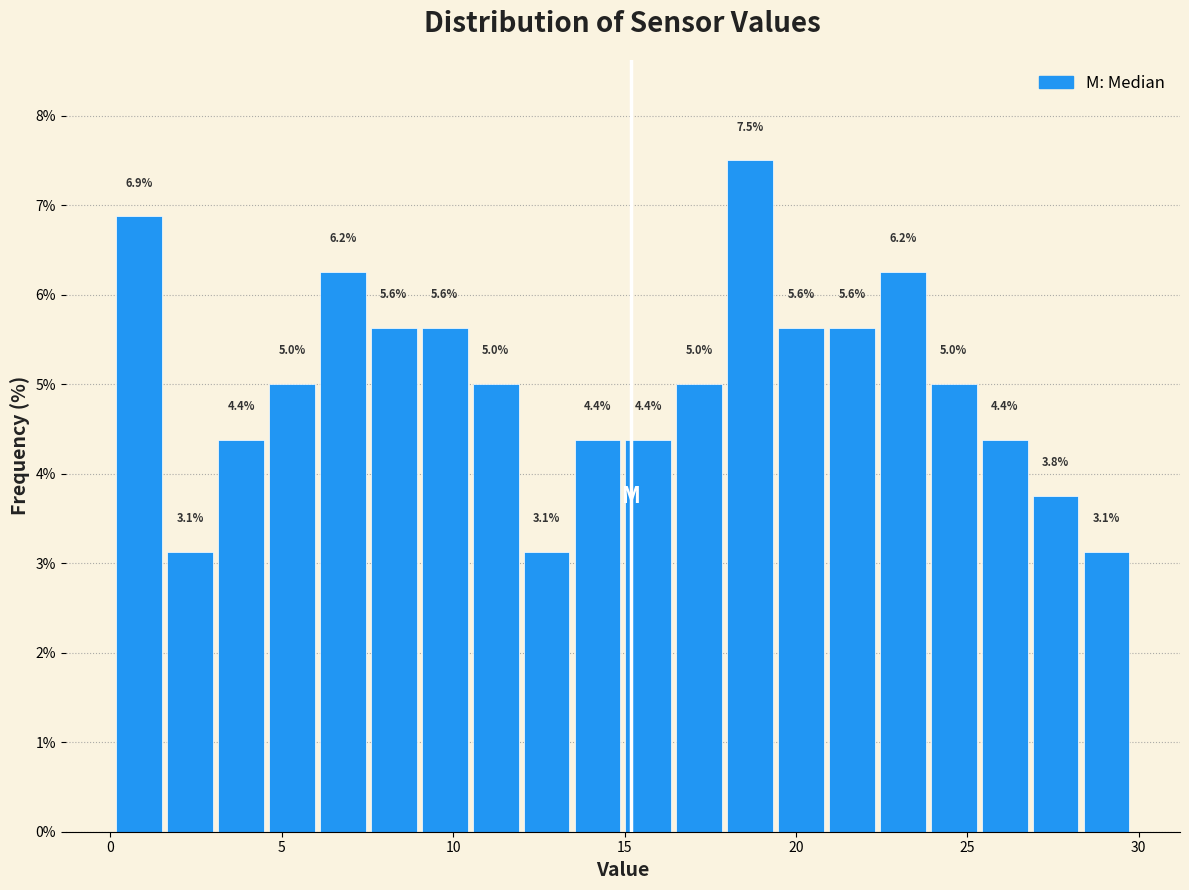

Around what value on the x-axis is the tallest bar? Give the approximate position of its centre, as read against the axis.

18.5